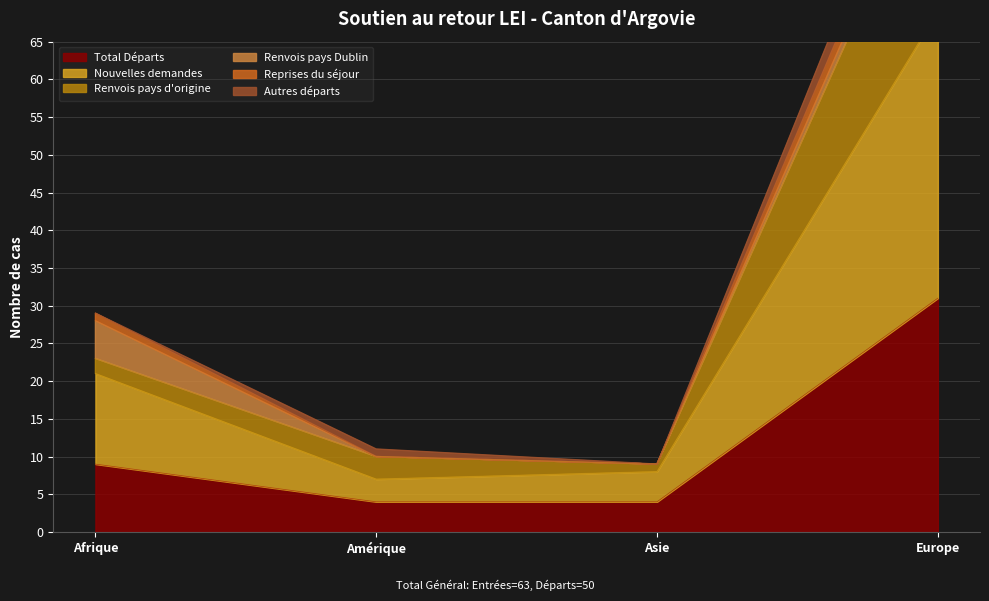

What is the lowest value of the Total Départs series?

4